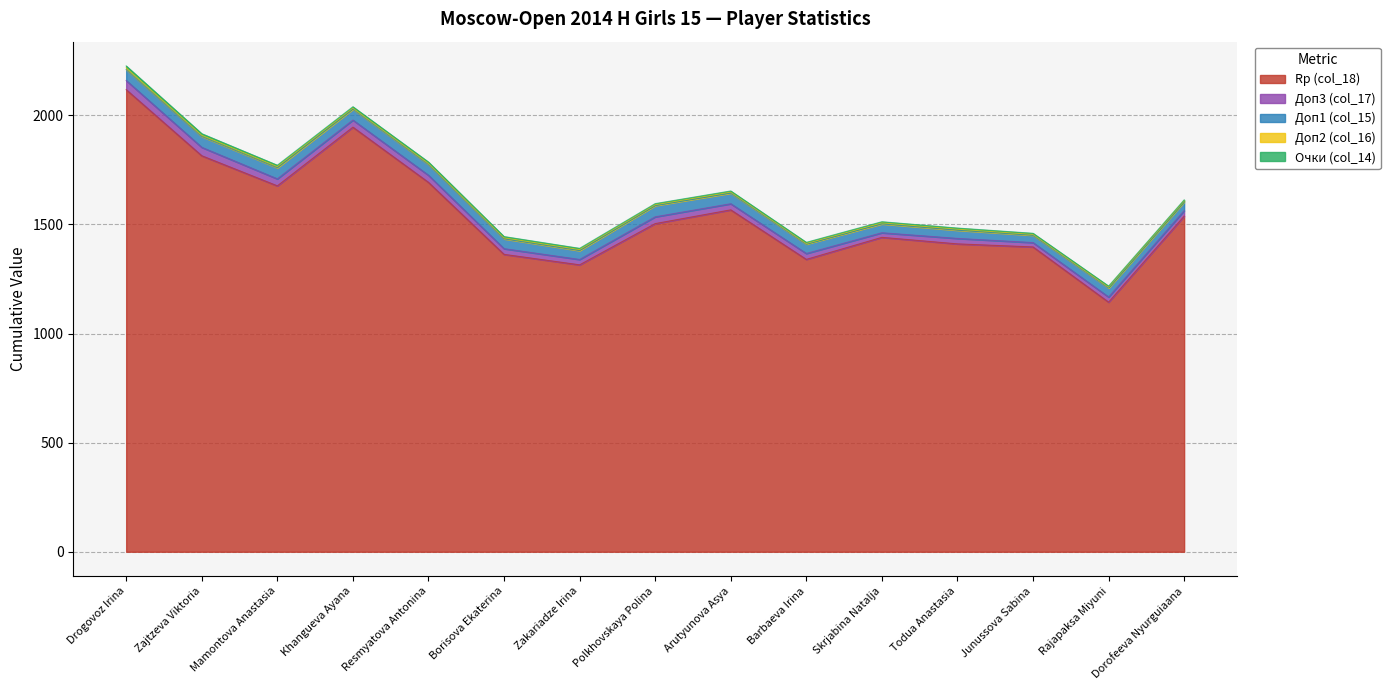

What is the difference between the highest and lowest values at Zajtzeva Viktoria?

1809.0